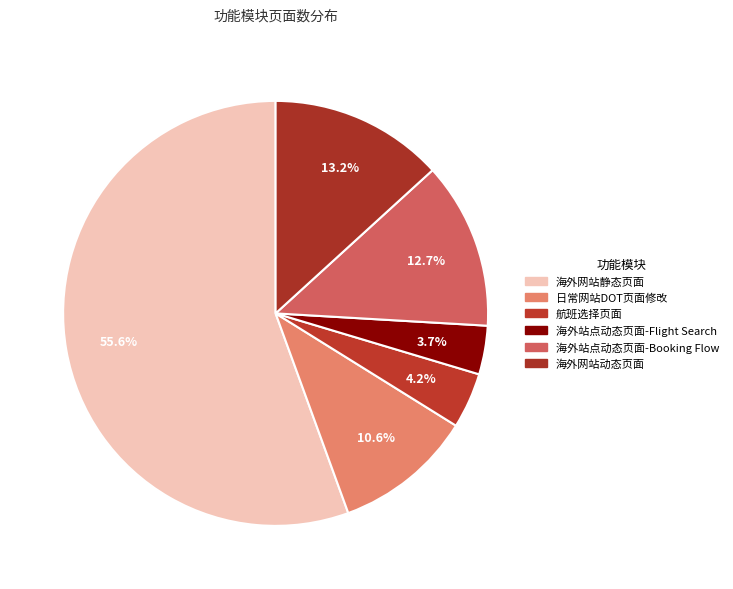

What percentage is the 航班选择页面 slice, to the nearest percent?

4%